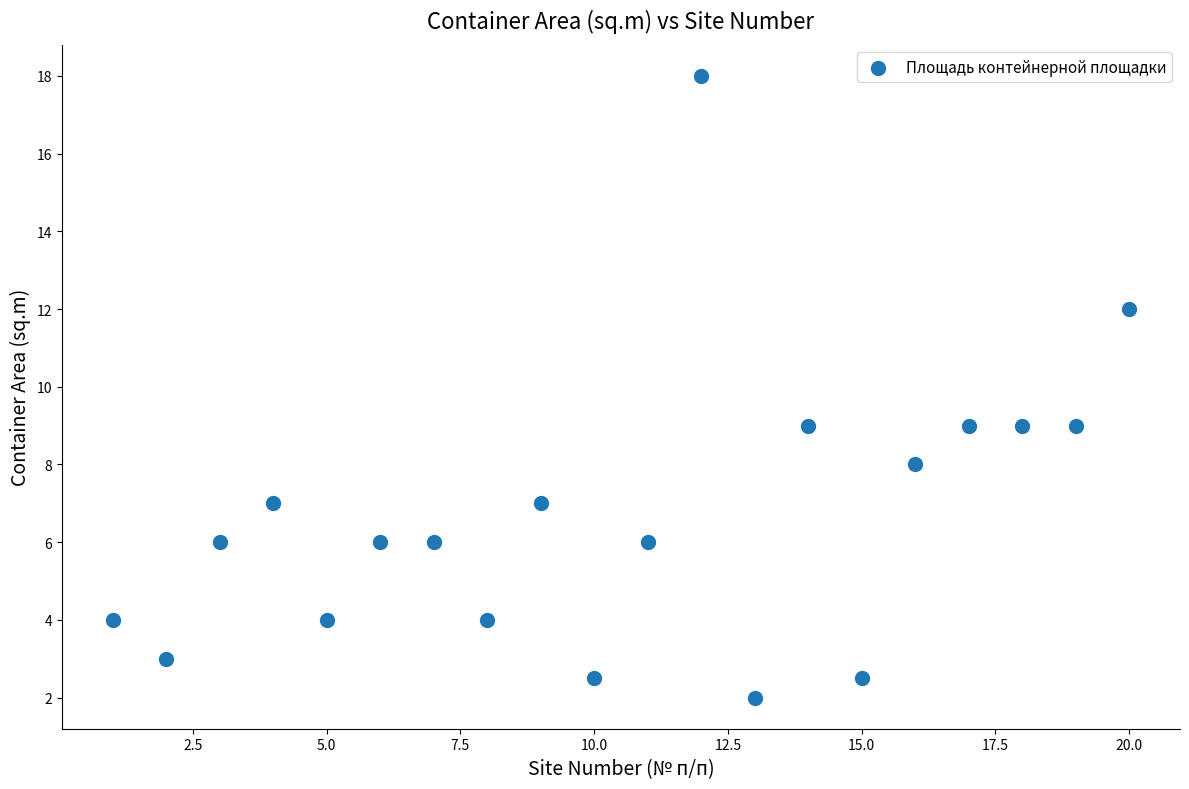

List the coordinates of all points as (Y, X) pairs, reading left to right.

(4.0, 1.0)  (3.0, 2.0)  (6.0, 3.0)  (7.0, 4.0)  (4.0, 5.0)  (6.0, 6.0)  (6.0, 7.0)  (4.0, 8.0)  (7.0, 9.0)  (2.5, 10.0)  (6.0, 11.0)  (18.0, 12.0)  (2.0, 13.0)  (9.0, 14.0)  (2.5, 15.0)  (8.0, 16.0)  (9.0, 17.0)  (9.0, 18.0)  (9.0, 19.0)  (12.0, 20.0)